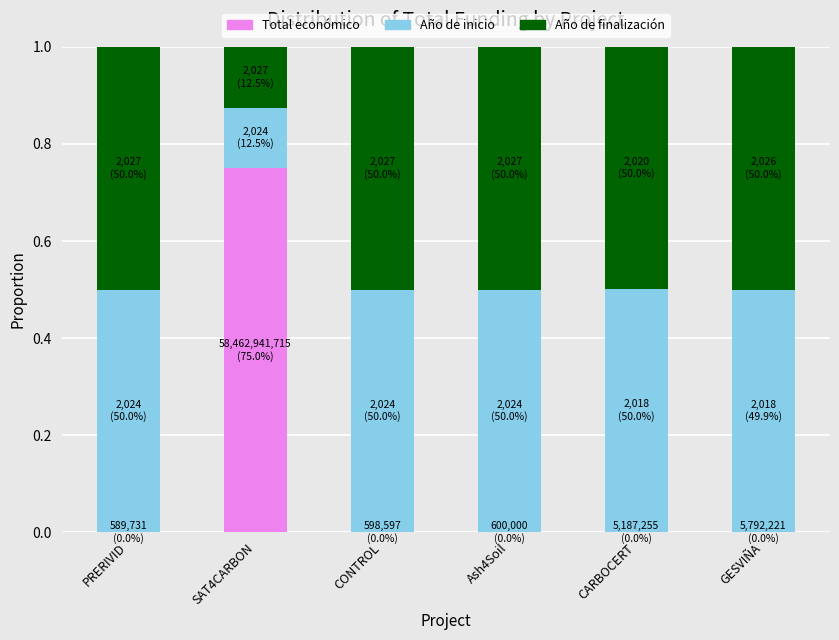

What are all the series names shown in the legend?

Total económico, Año de inicio, Año de finalización